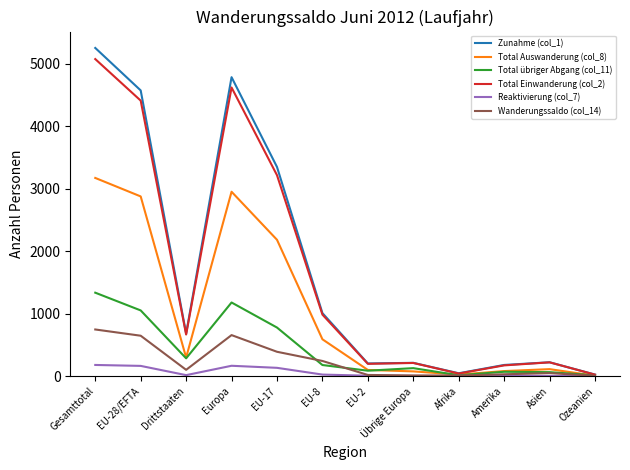

What is the greatest value displayed?

5253